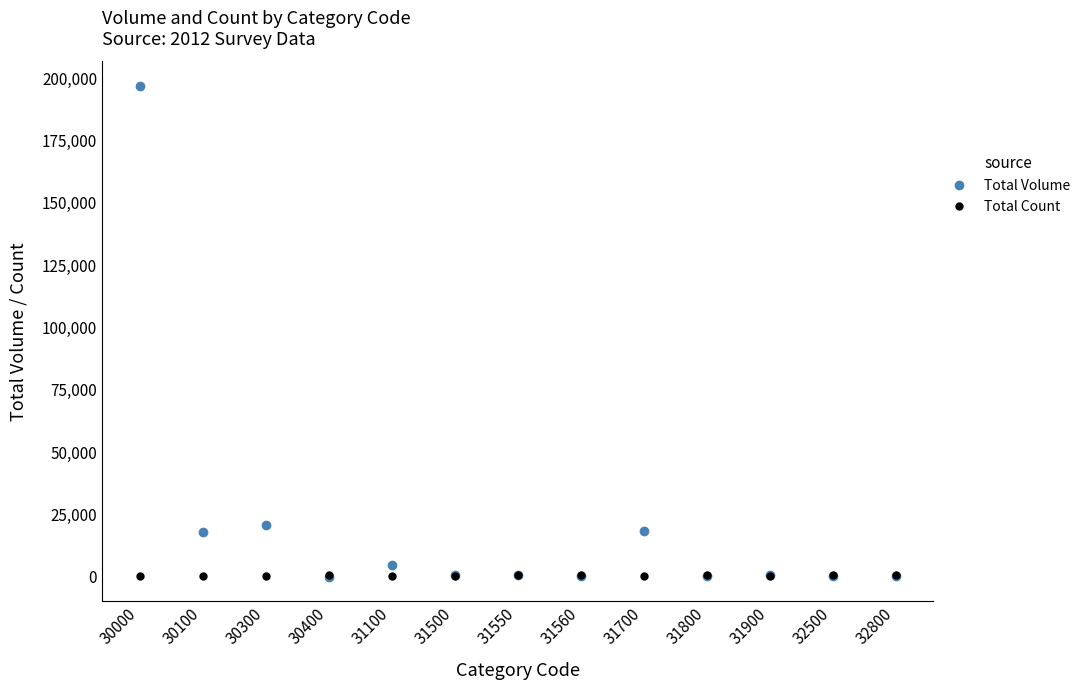

The value of Total Volume at 30300 is 20880. True or false?

True